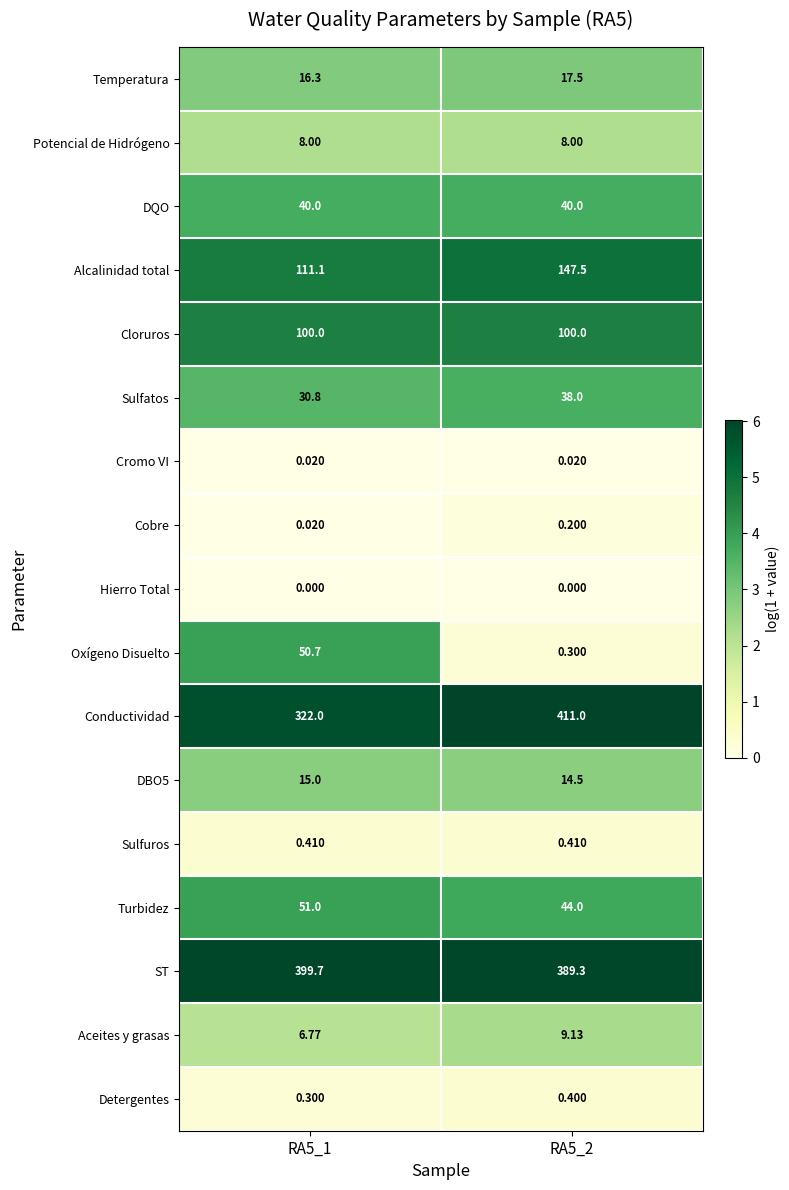

What is the difference between the highest and lowest values at RA5_1?

399.7